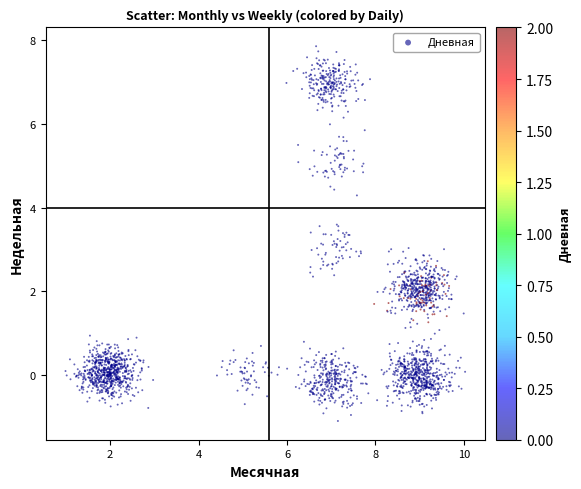

What is the range of X values (max minus min)?

9.0